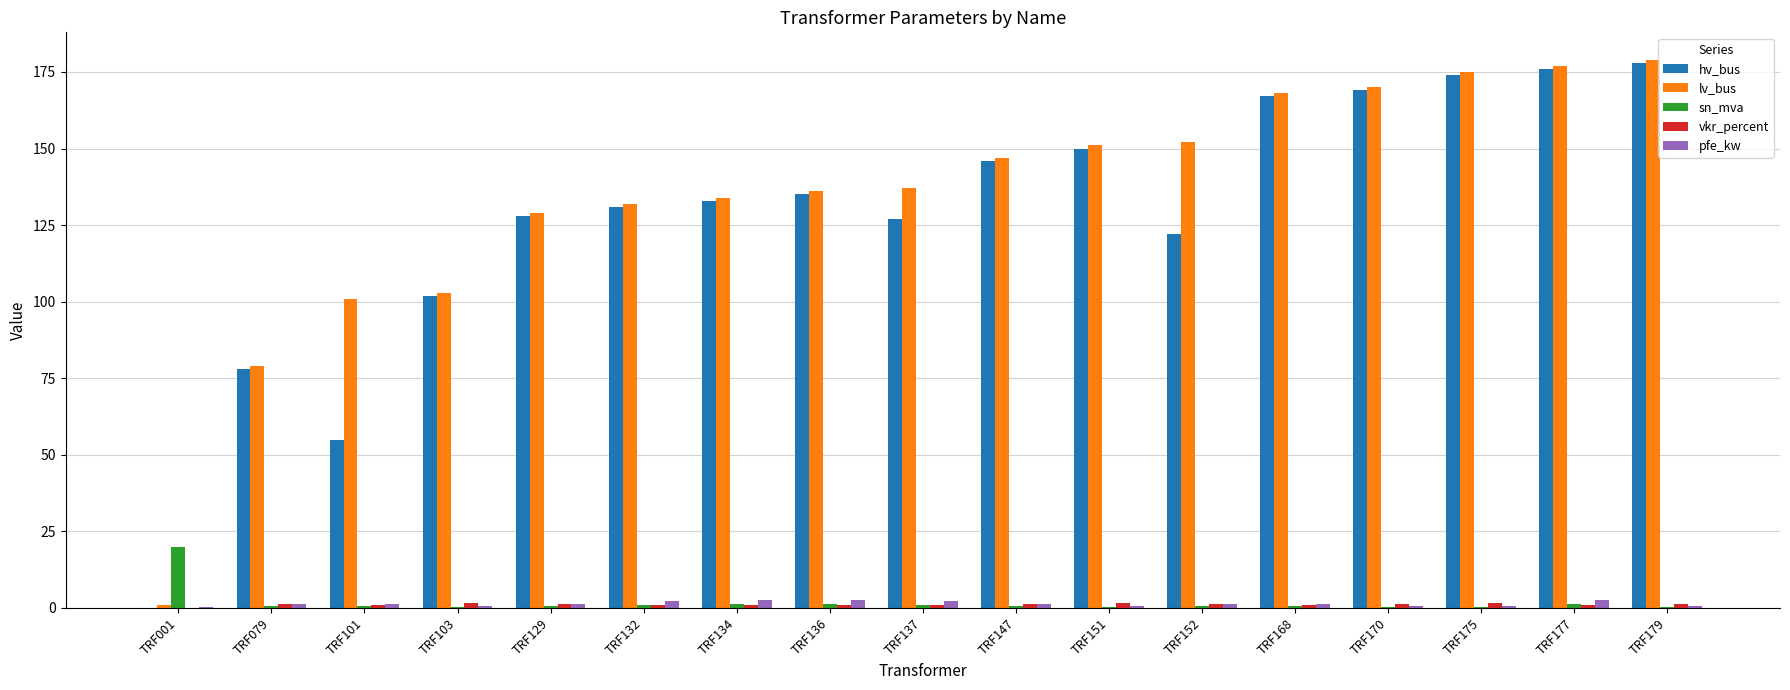

What is the sum of the pfe_kw values at TRF079 and TRF147?

2.8